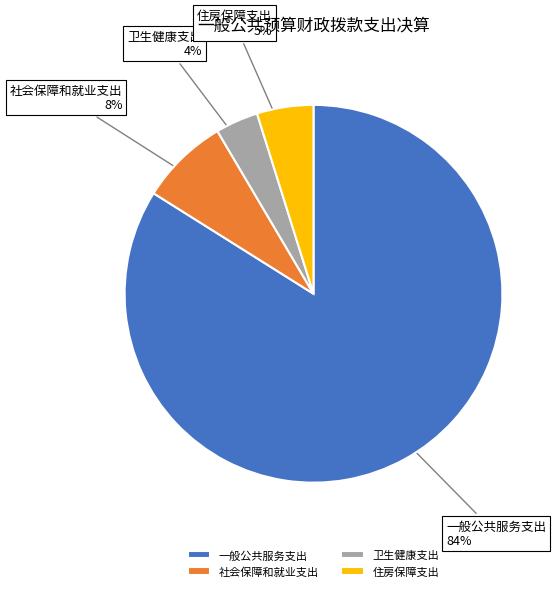

How many slices are in this pie chart?

4